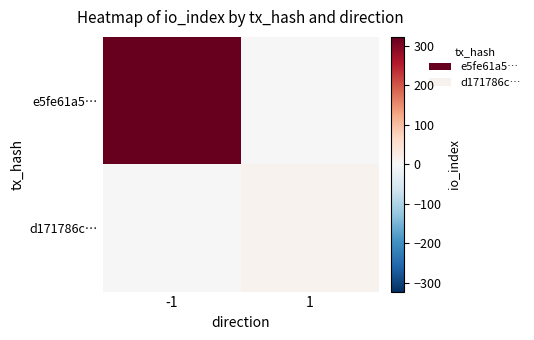

Which series has the largest range (max minus min)?

e5fe61a5…